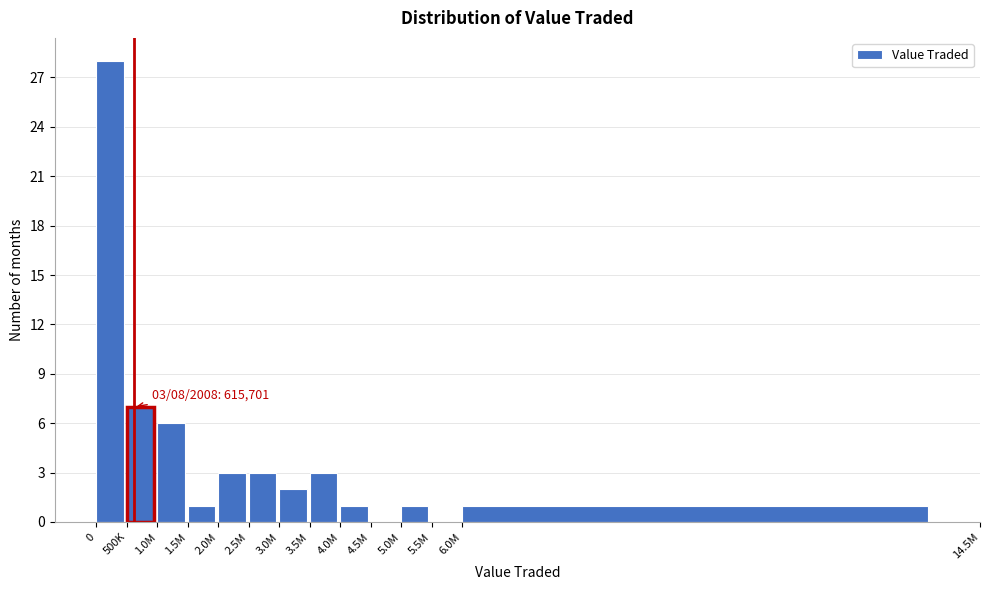

Reading left to right, what are all the values shown in this chart?

0=28	500K=7	1.0M=6	1.5M=1	2.0M=3	2.5M=3	3.0M=2	3.5M=3	4.0M=1	4.5M=0	5.0M=1	5.5M=0	6.0M=1